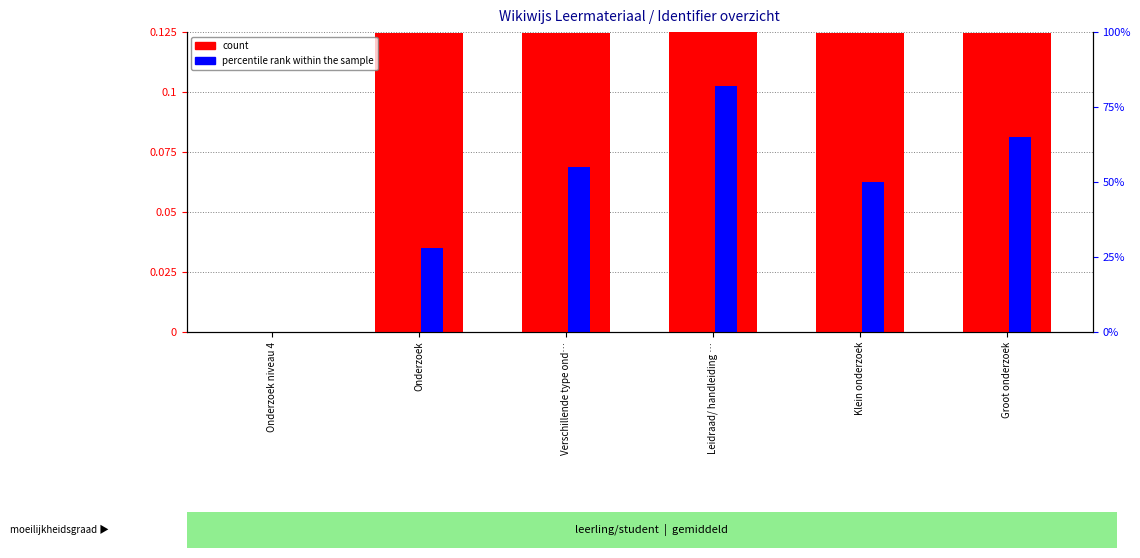

What is the difference between the percentile rank within the sample values at Leidraad/ handleiding … and Onderzoek?

0.1